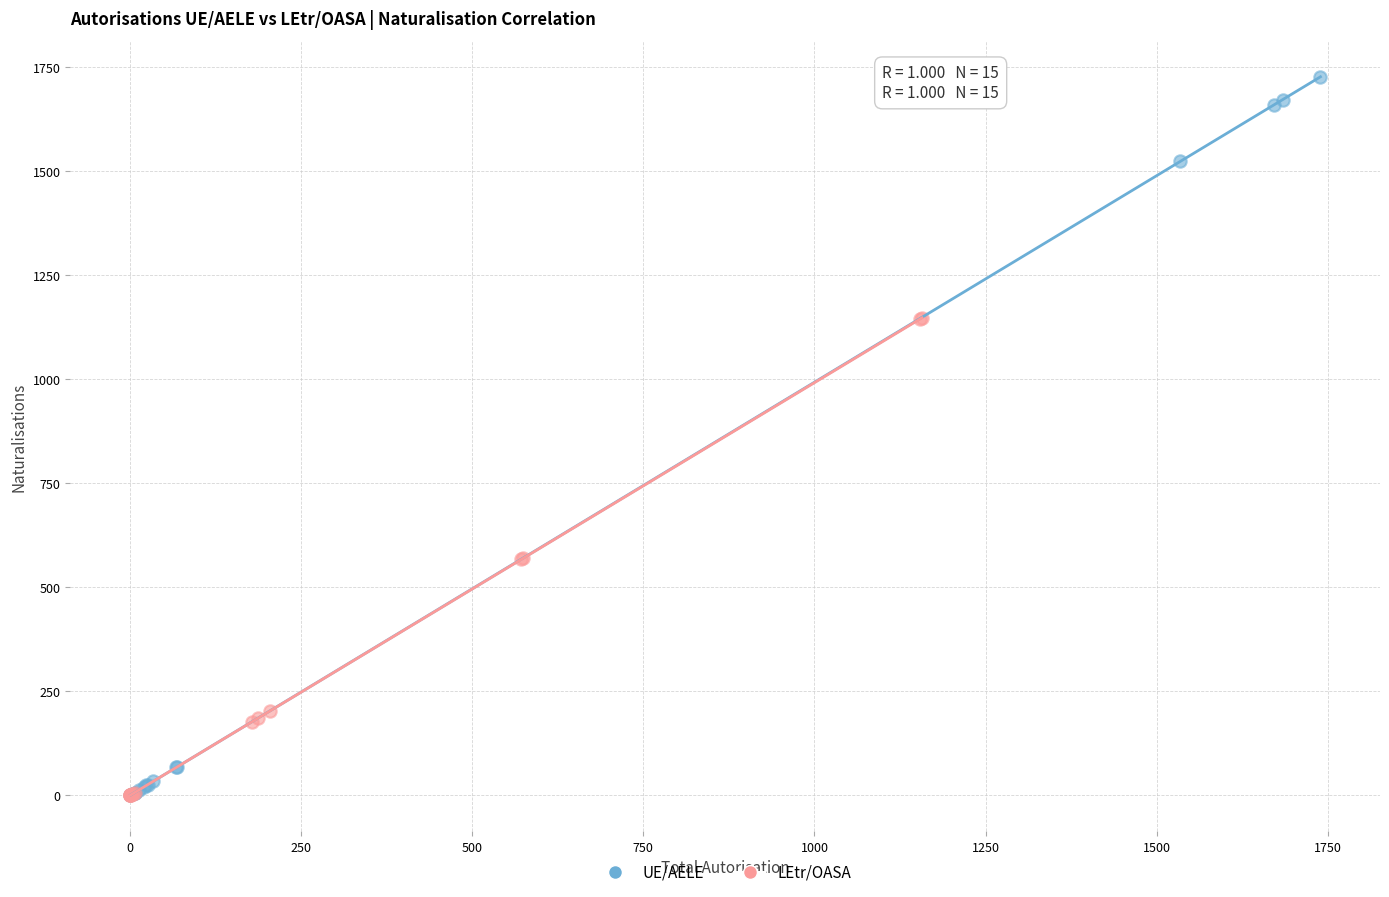

Which series contains the highest Y value?

UE/AELE